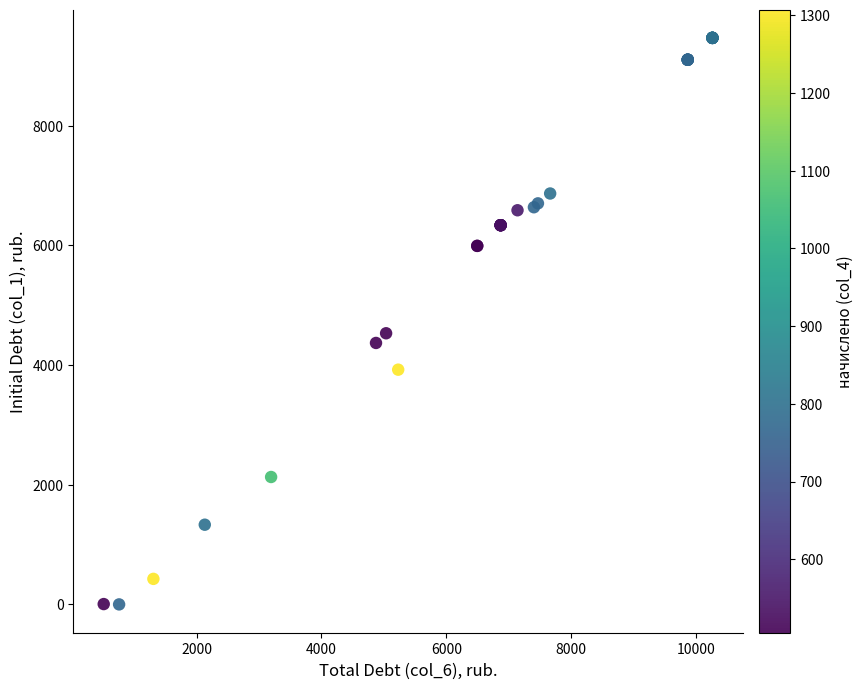

What Y value in the scatter plot is closest to 4732?

4530.2